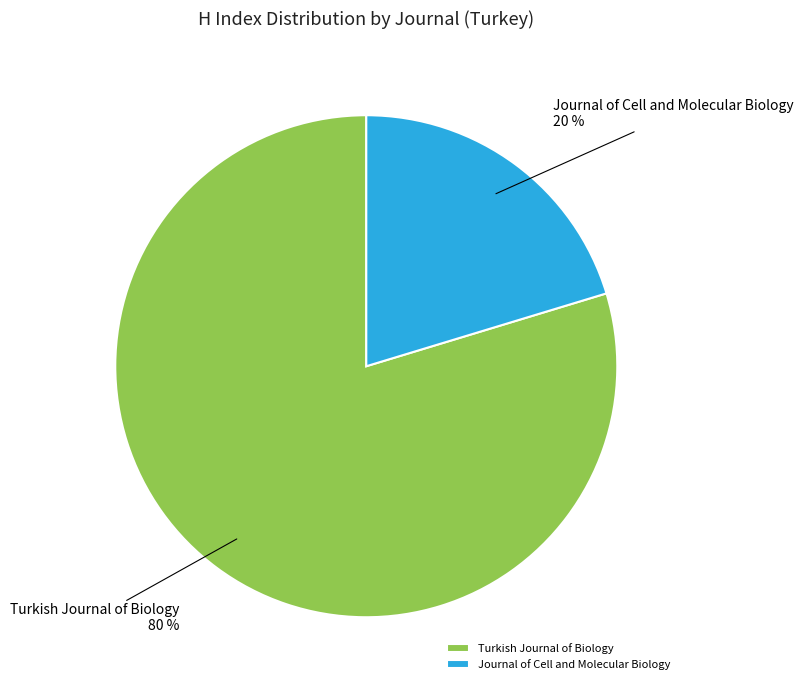

Is Journal of Cell and Molecular Biology the majority of the pie?

No